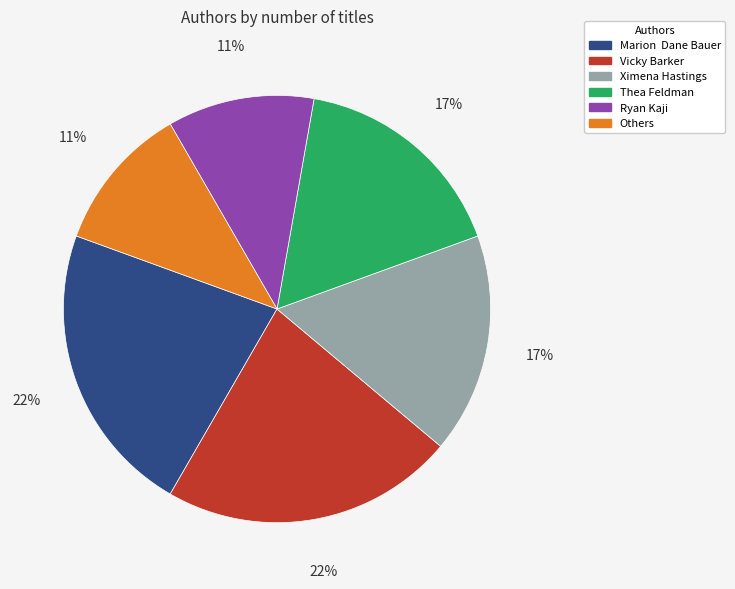

To the nearest percent, what is the combined percentage of Vicky Barker and Others?

33%